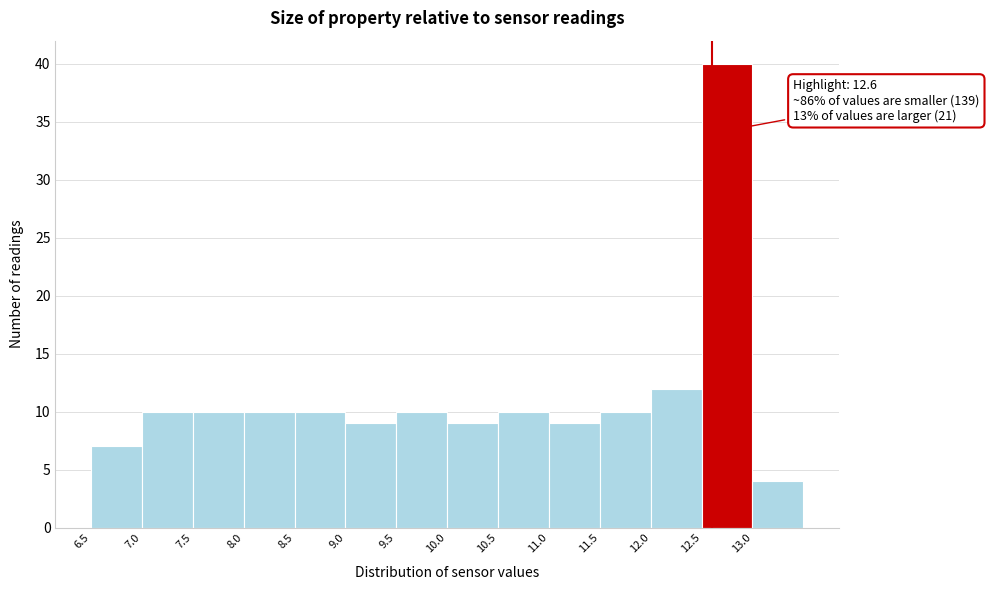

Over which range of the x-axis is the bar tallest?

12.5 to 13.0